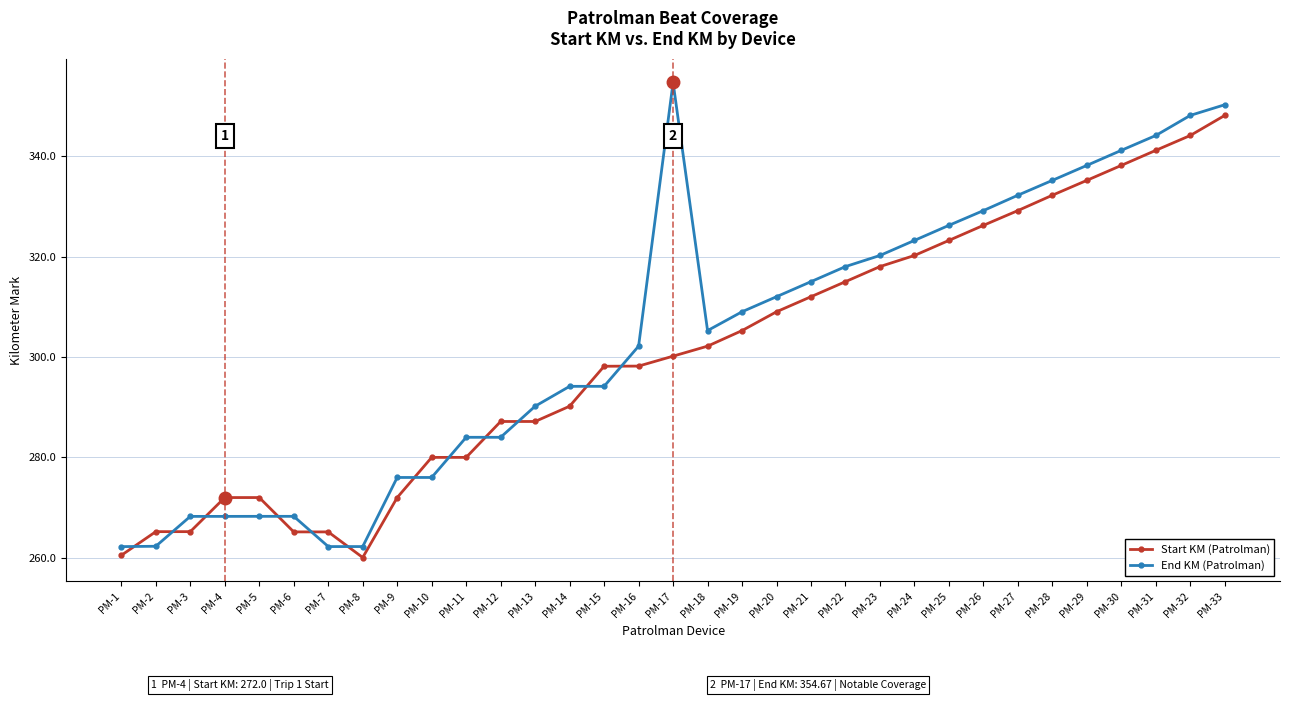

True or false: End KM (Patrolman) has a value of 451.1 at PM-19.

False